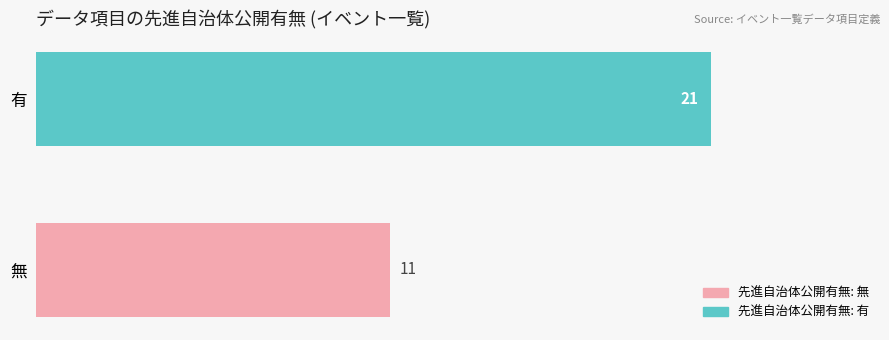

Reading top to bottom, what are all the values shown in this chart?

21	11